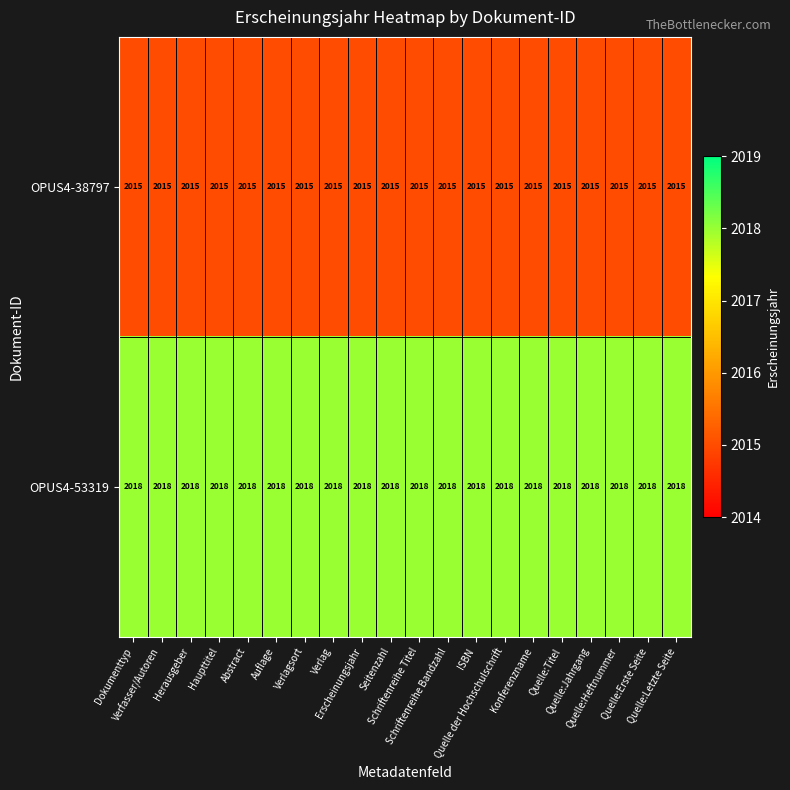

What is the greatest value displayed?

2018